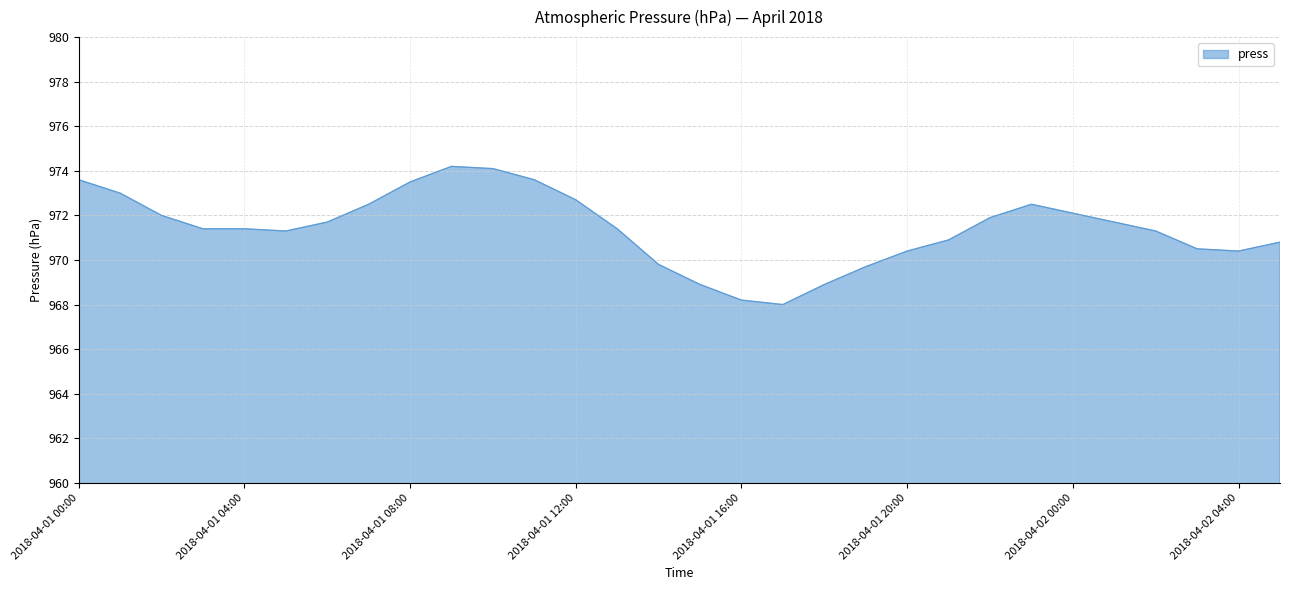

What is the difference between the maximum and minimum values?

6.2